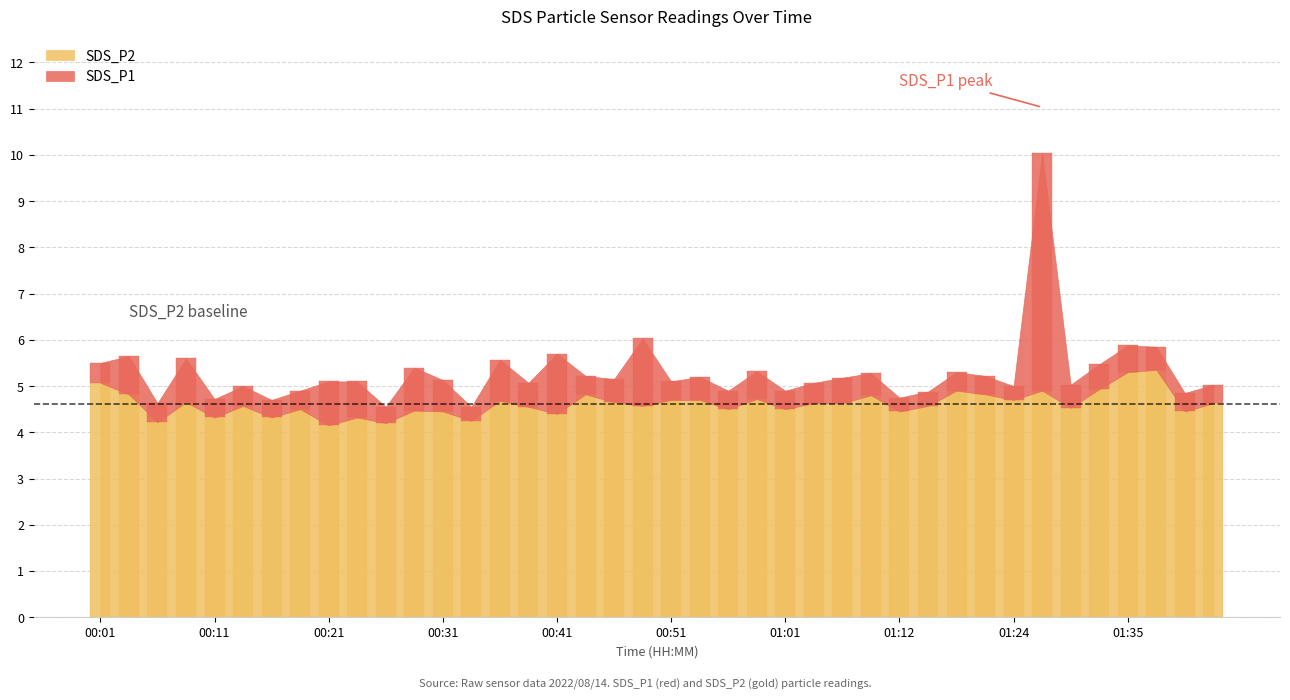

Does the chart contain stacked bars?

No